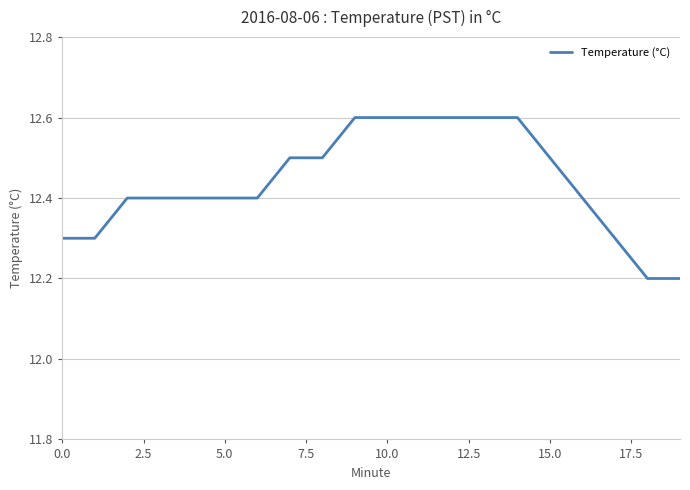

Reading left to right, extract all data points from this chart.

12.3	12.3	12.4	12.4	12.4	12.4	12.4	12.5	12.5	12.6	12.6	12.6	12.6	12.6	12.6	12.5	12.4	12.3	12.2	12.2